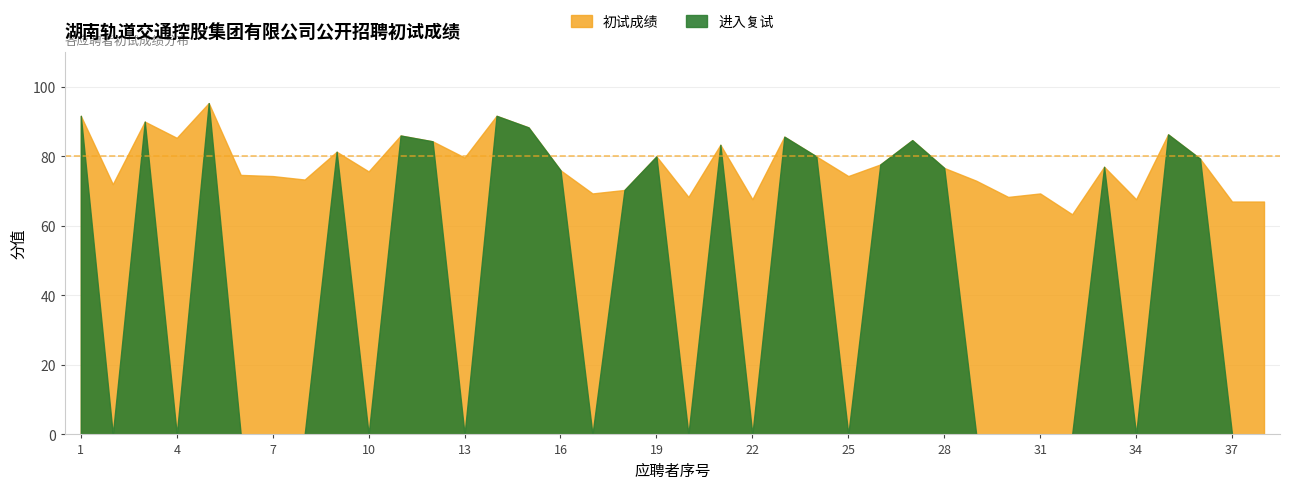

What is the maximum value shown in the chart?

95.3